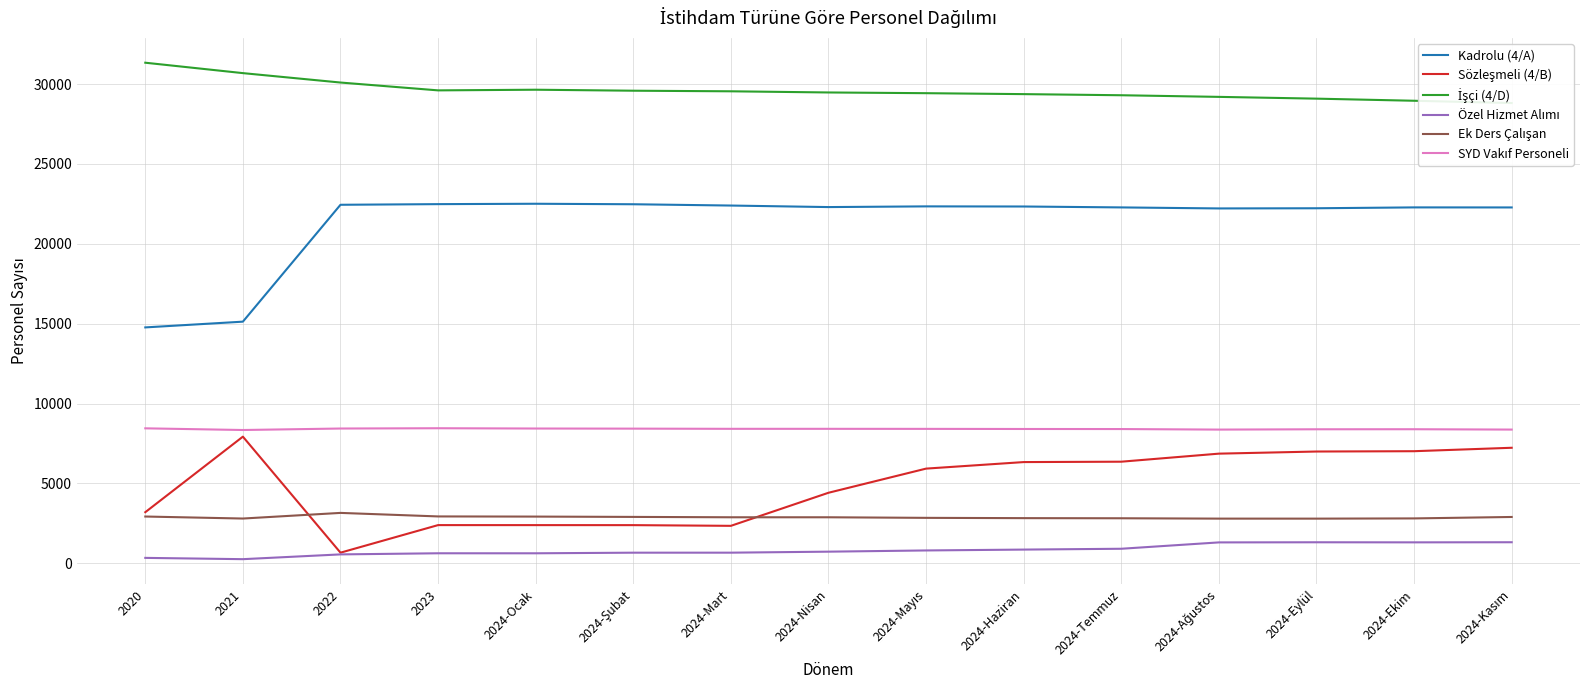

What is the difference between the Kadrolu (4/A) values at 2024-Mart and 2024-Ekim?

116